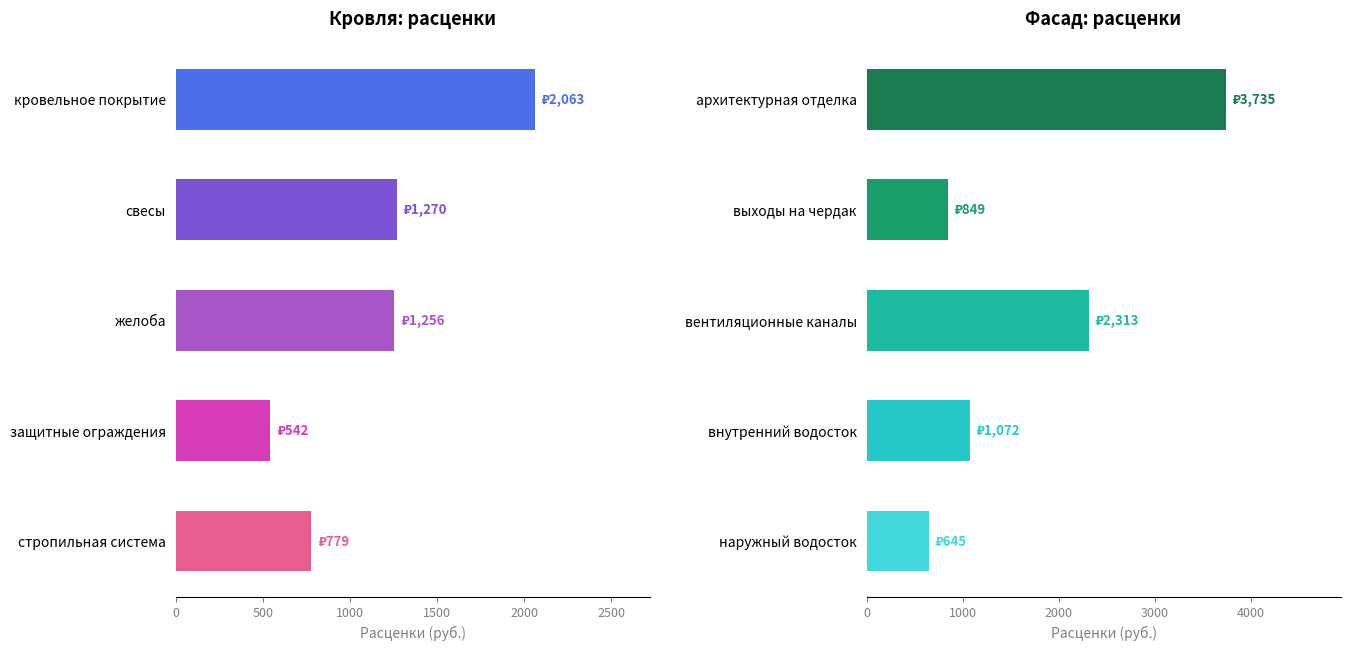

List the series in order of their overall mean, lowest first.

Типовые расценки (кровля), Типовые расценки (фасад)